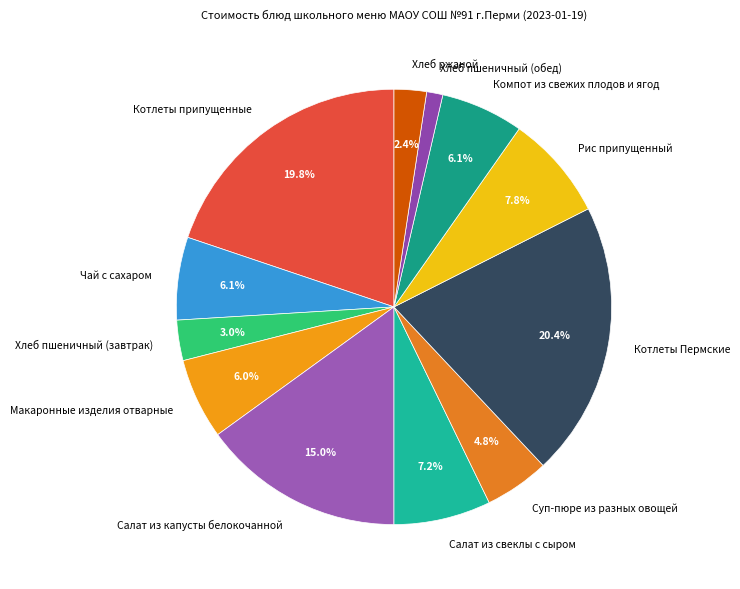

What is the largest slice in the pie chart?

Котлеты Пермские